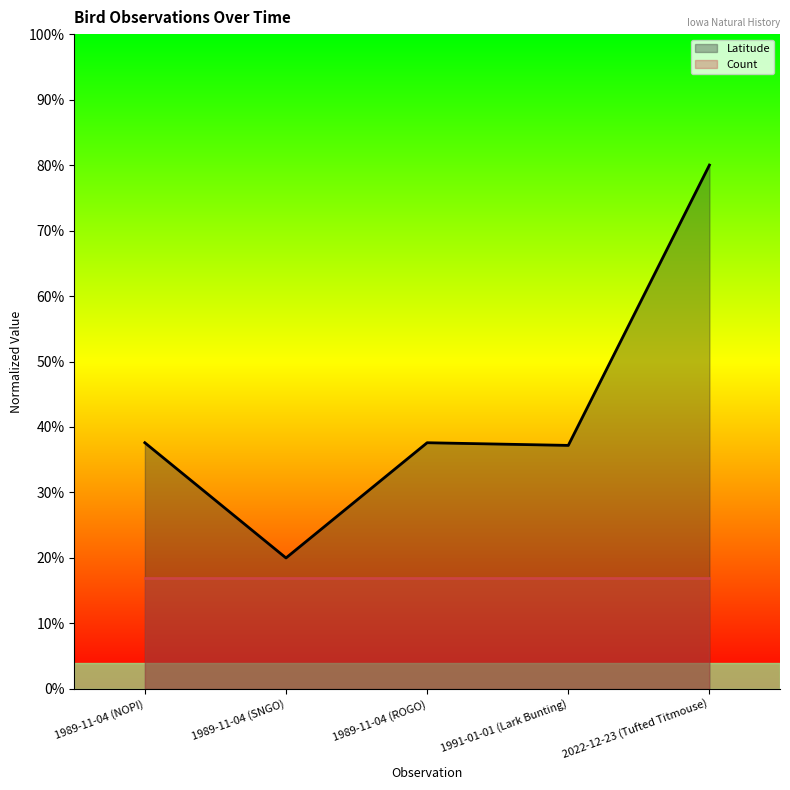

True or false: Latitude has a value of 0.6 at 1991-01-01 (Lark Bunting).

False